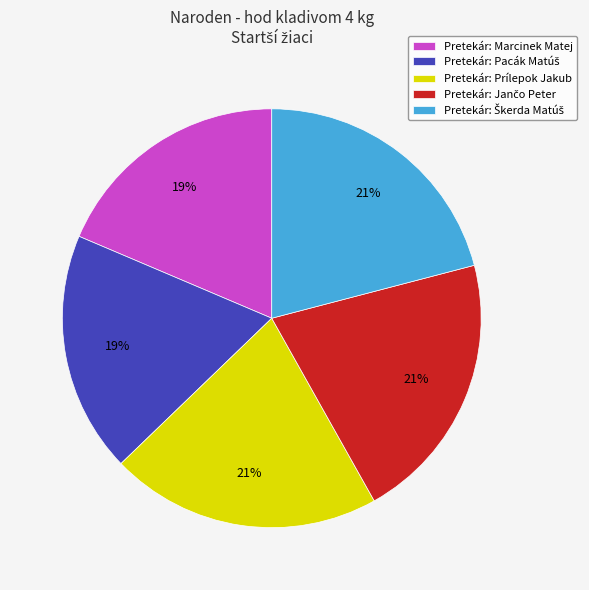

Is there any slice that represents more than half of the pie?

No